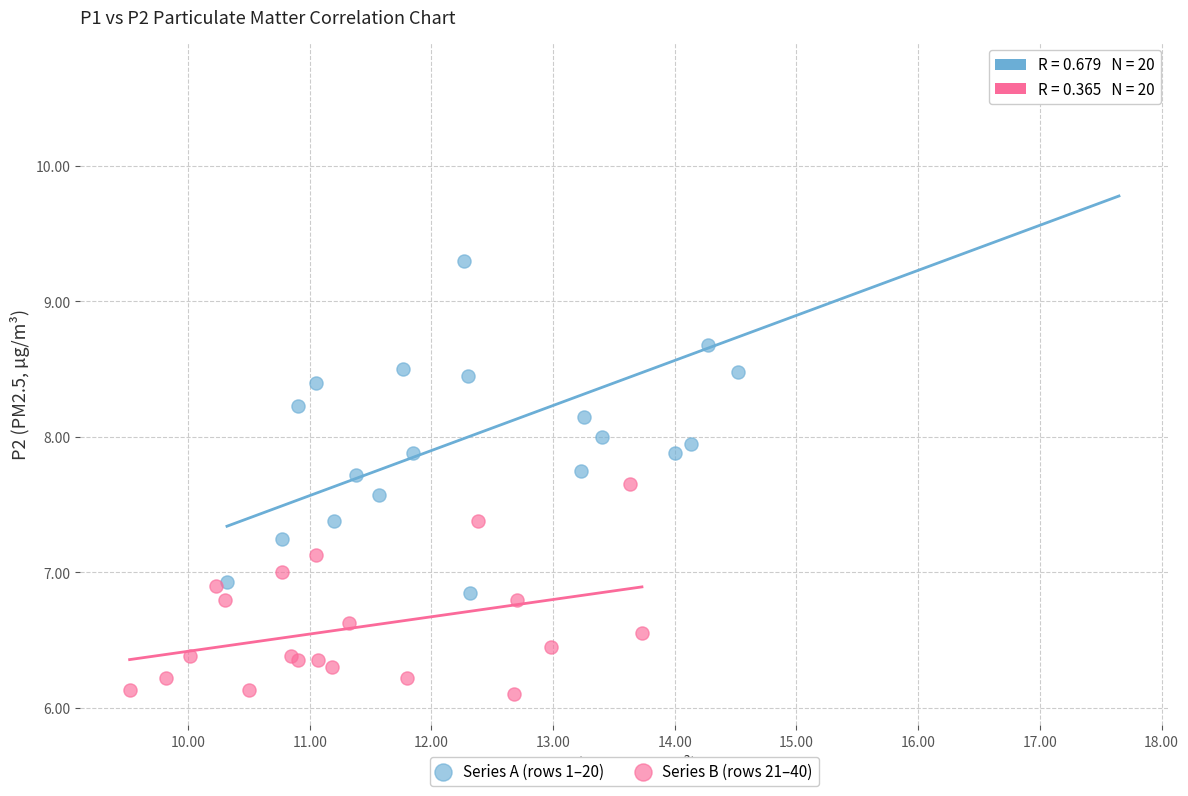

Which series has the widest spread of Y values?

Series A (rows 1–20)